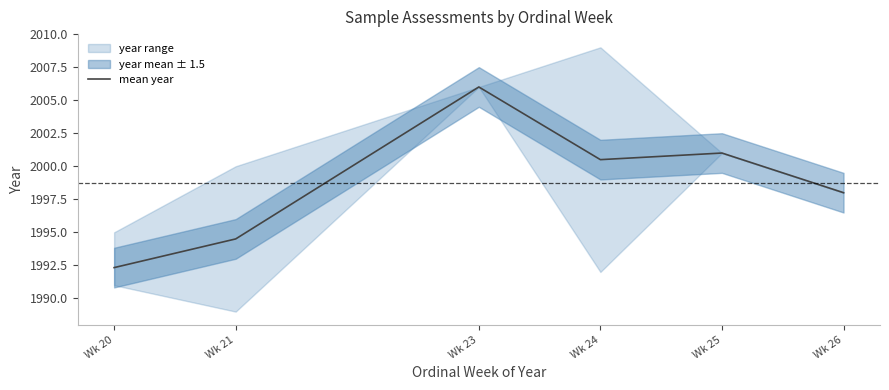

List the labels in order of value, largest first.

Wk 23, Wk 25, Wk 24, Wk 26, Wk 21, Wk 20